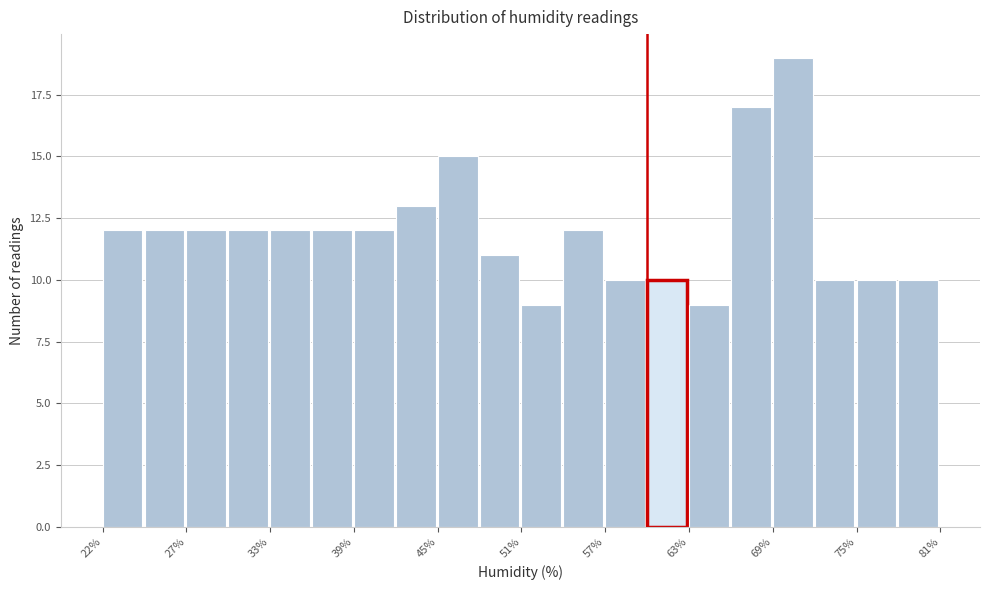

Read against the x-axis, roughly where is the centre of the tallest bar?

70